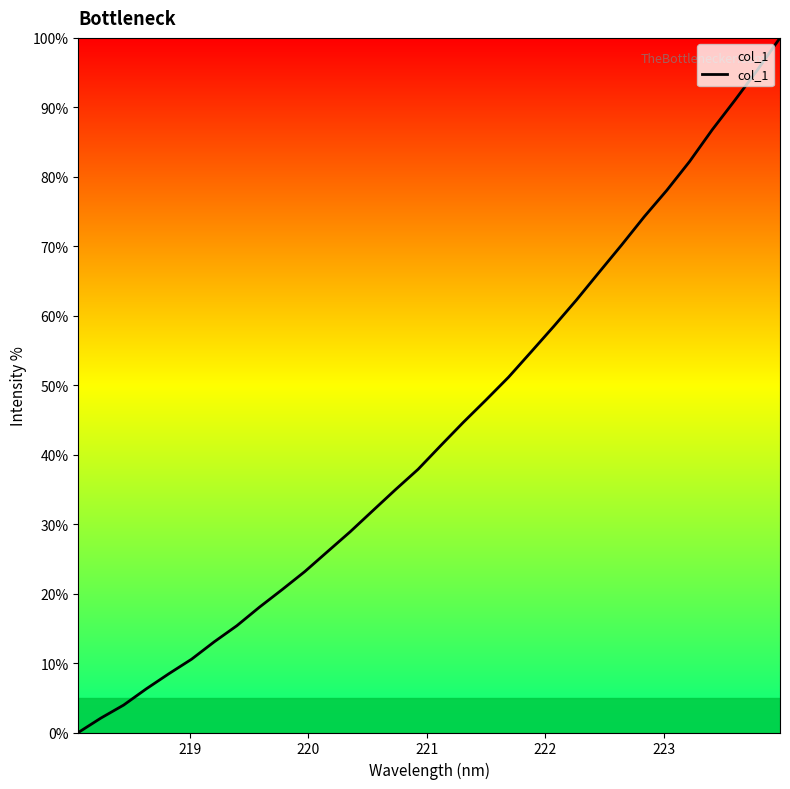

Count the number of data series in this chart.

1